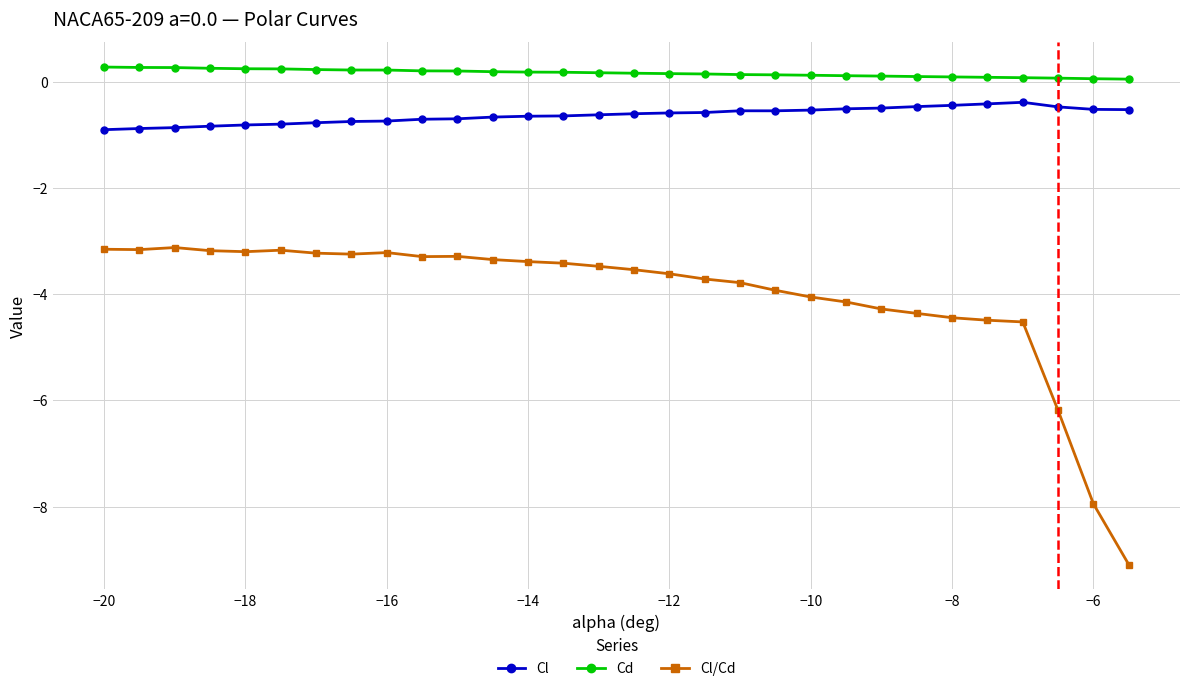

What is the average value of the Cl/Cd series?

-4.0